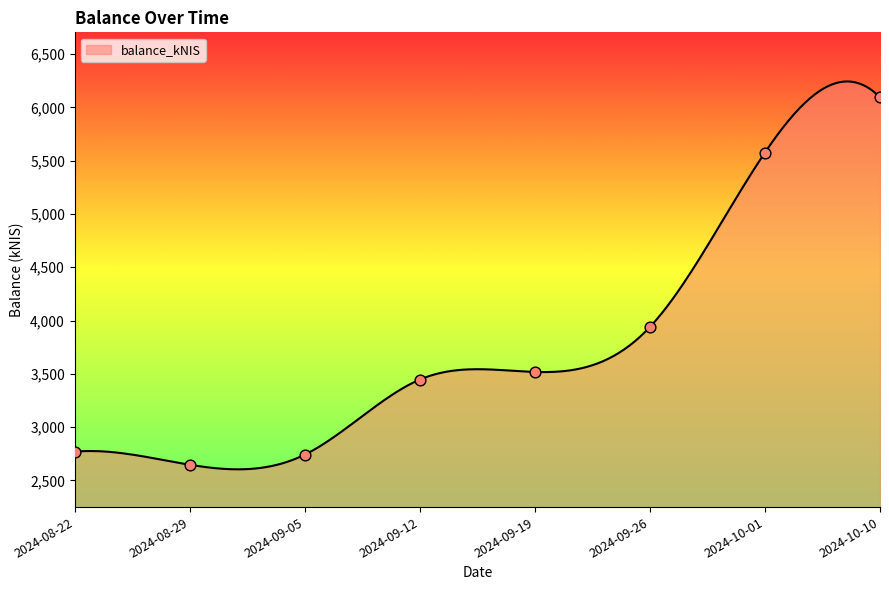

What is the change in value from 2024-09-12 to 2024-09-26?

+493.3